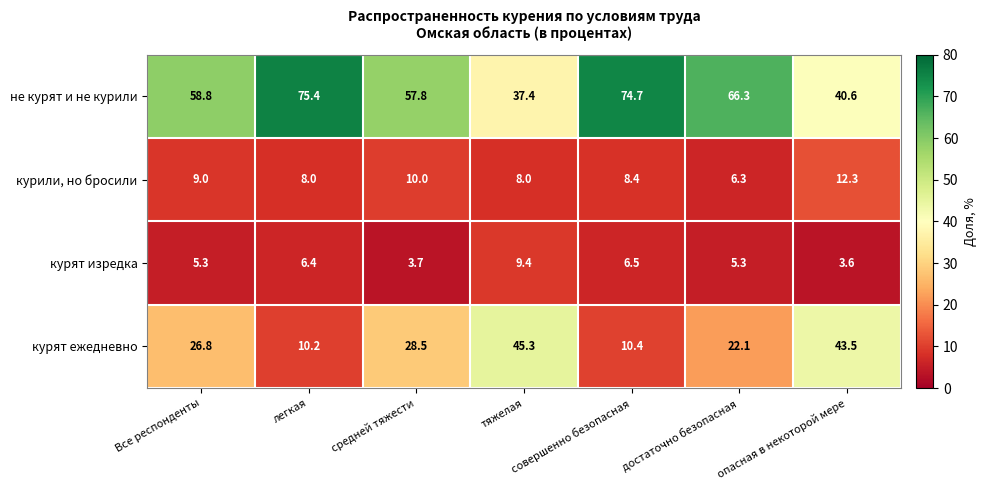

Between средней тяжести and тяжелая, which series saw the biggest shift?

не курят и не курили